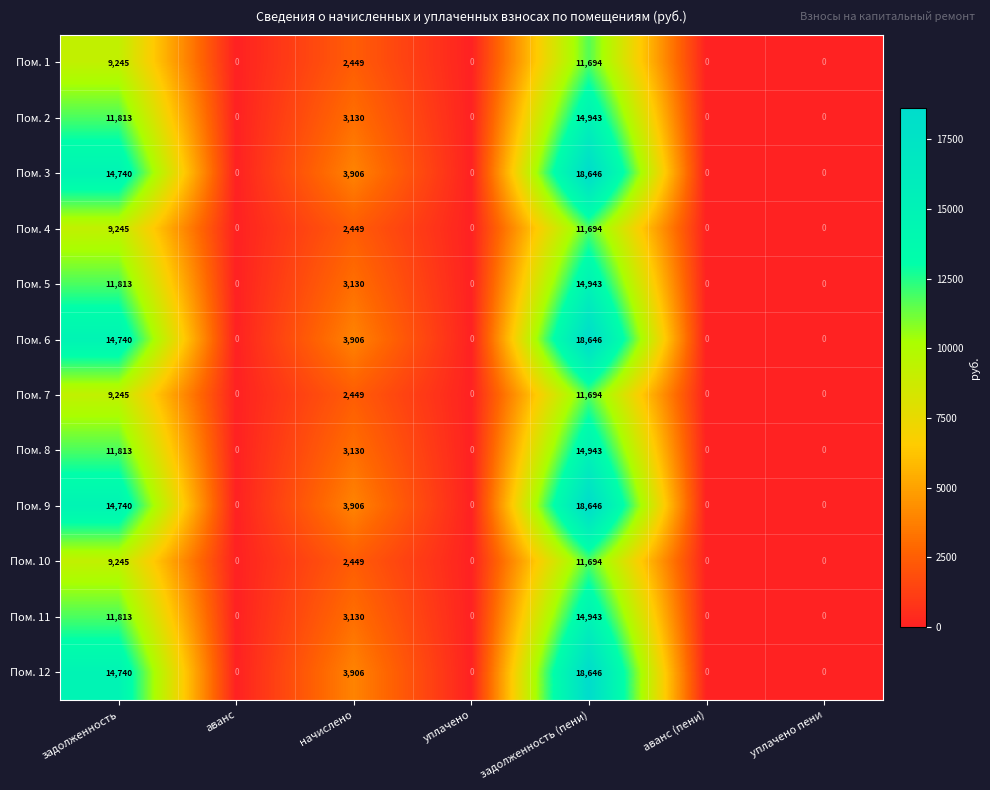

Read the Пом. 12 value at начислено.

3906